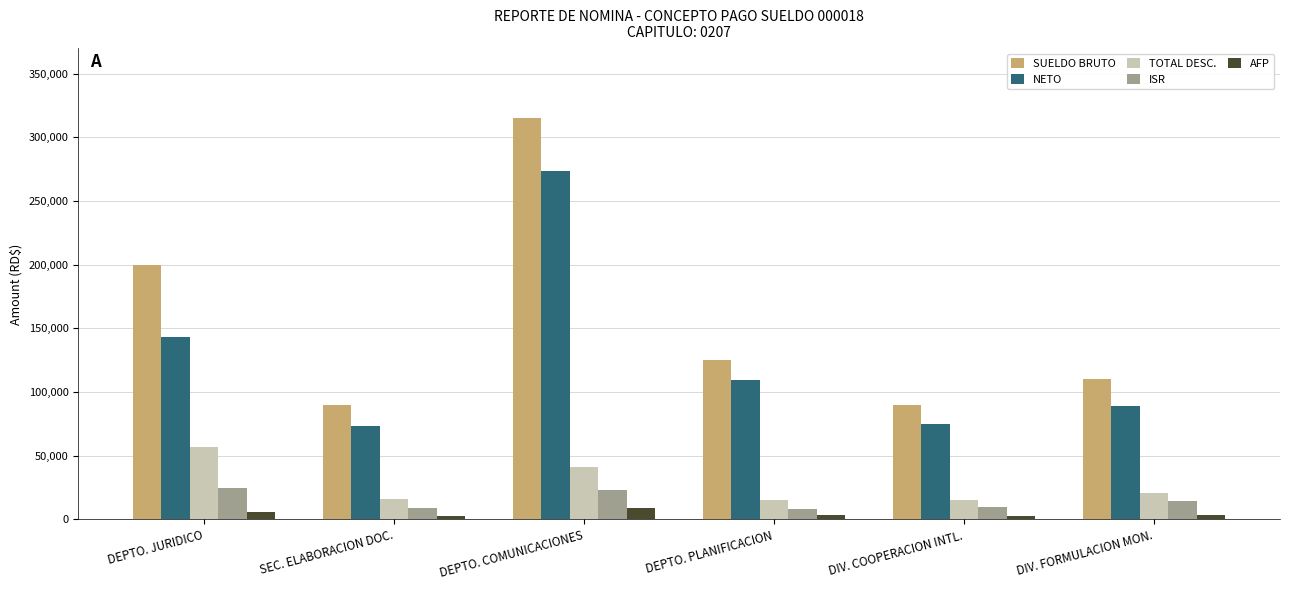

What are all the series names shown in the legend?

SUELDO BRUTO, NETO, TOTAL DESC., ISR, AFP